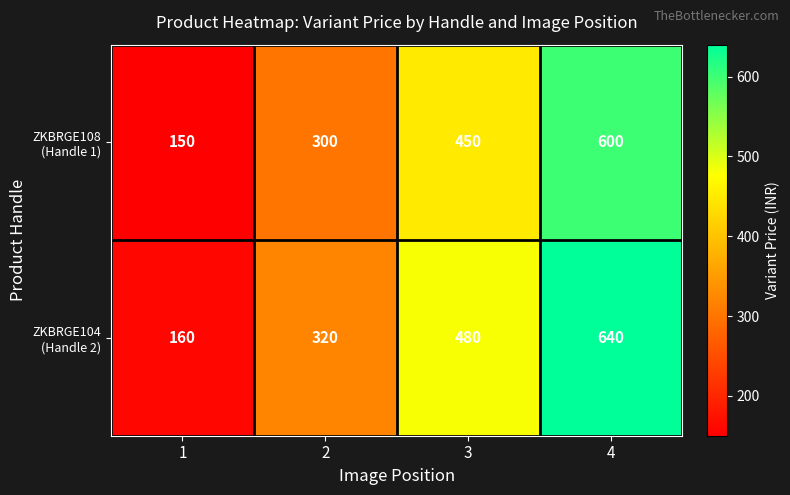

At how many categories does at least one series exceed 281?

3